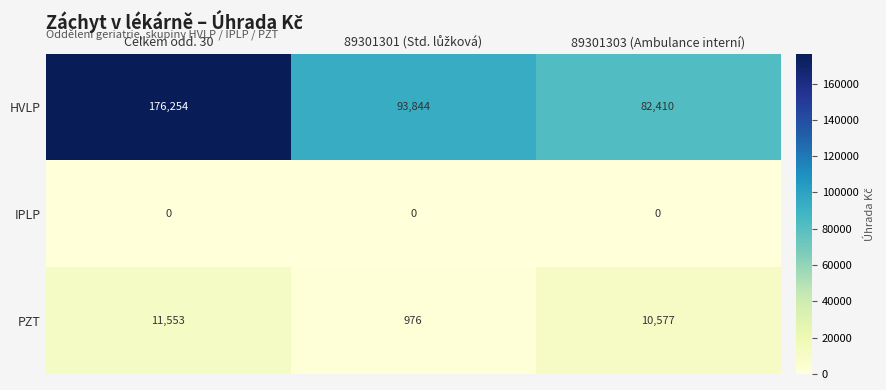

Reading right to left, transcribe all the data shown in this chart.

HVLP: 82410	93844	176254
IPLP: 0	0	0
PZT: 10577	976	11553